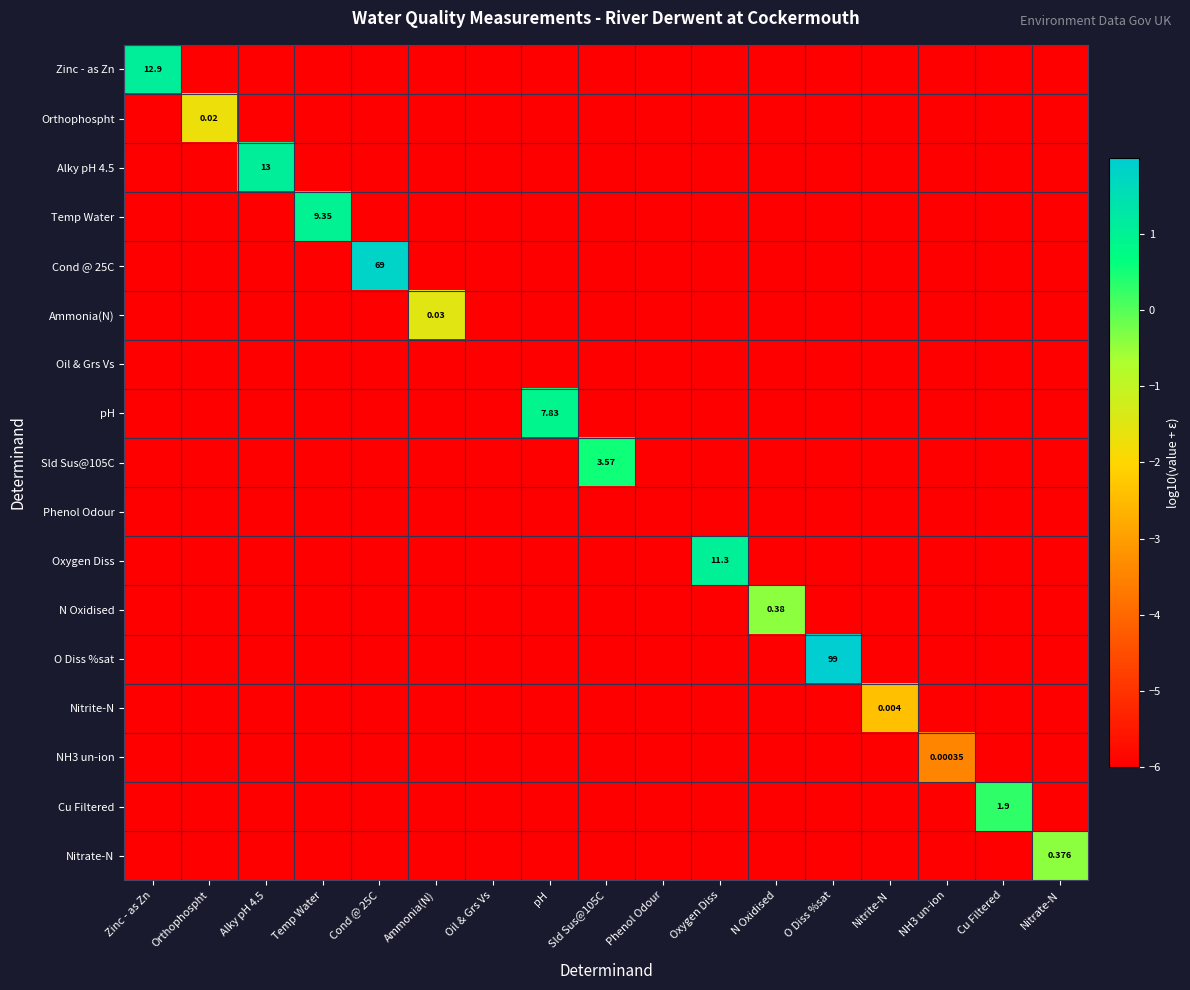

Which series has the largest total across all categories?

O Diss %sat